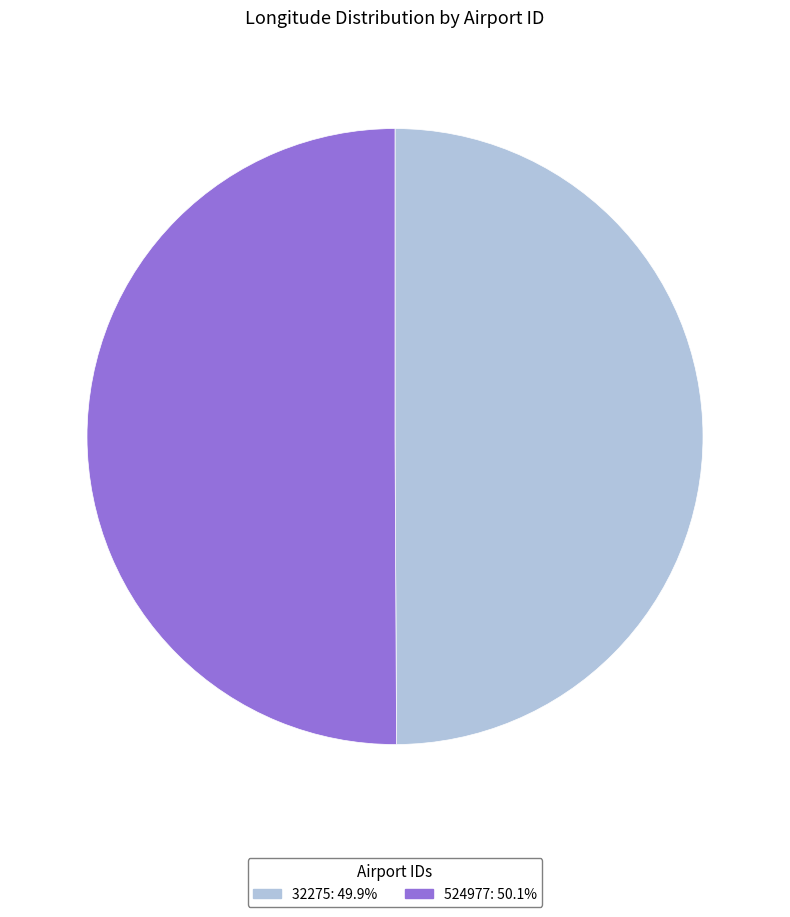

The 524977 slice represents 50% of the pie. True or false?

True